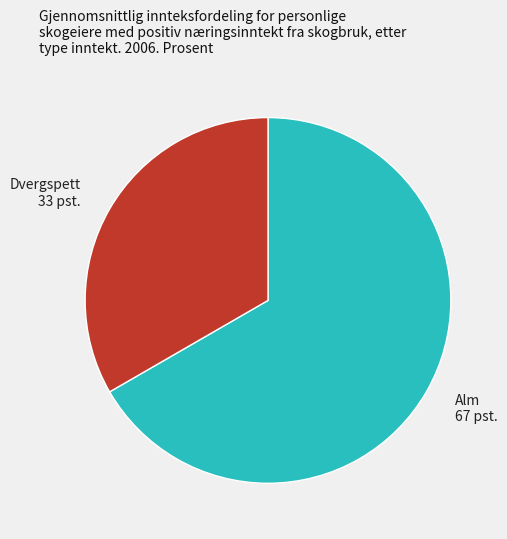

How many slices are in this pie chart?

2